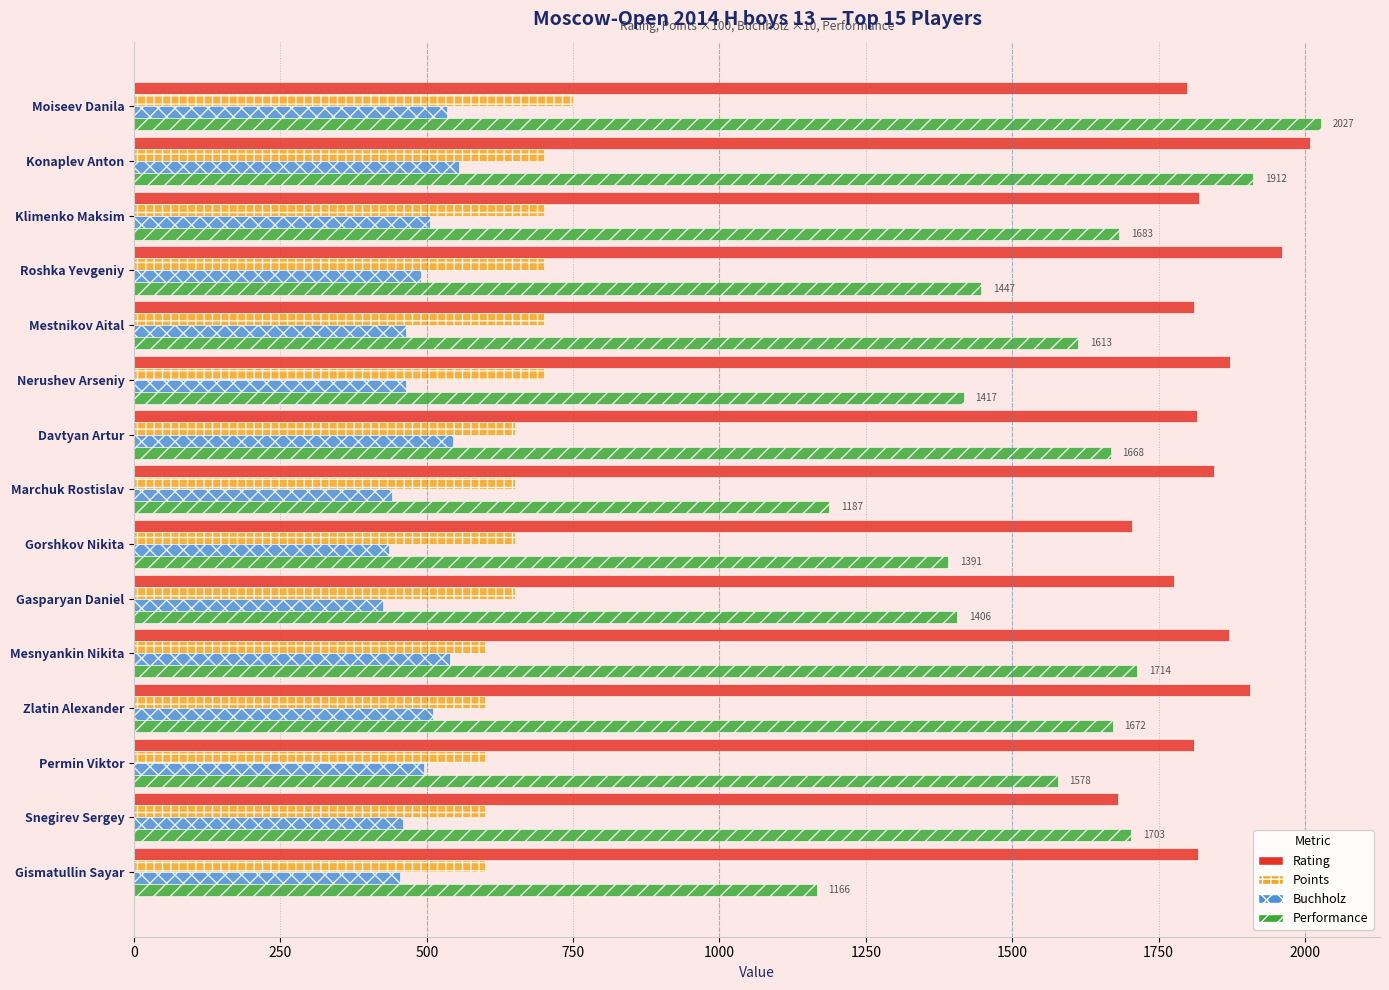

Which series changed the most between Nerushev Arseniy and Marchuk Rostislav?

Performance